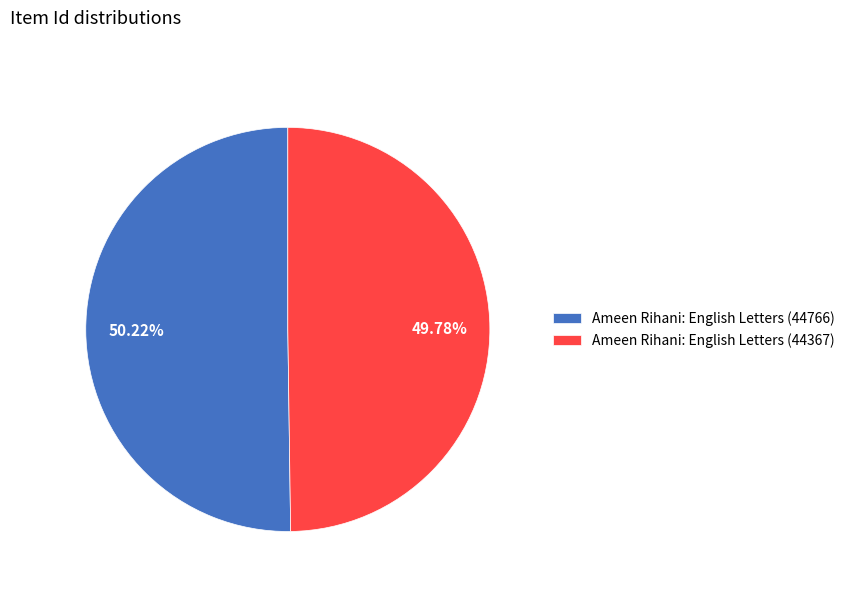

Count the number of slices in the pie.

2